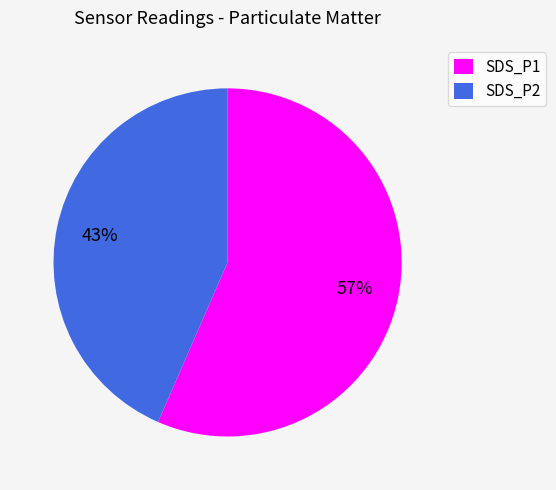

Which category has the smallest portion of the pie?

SDS_P2